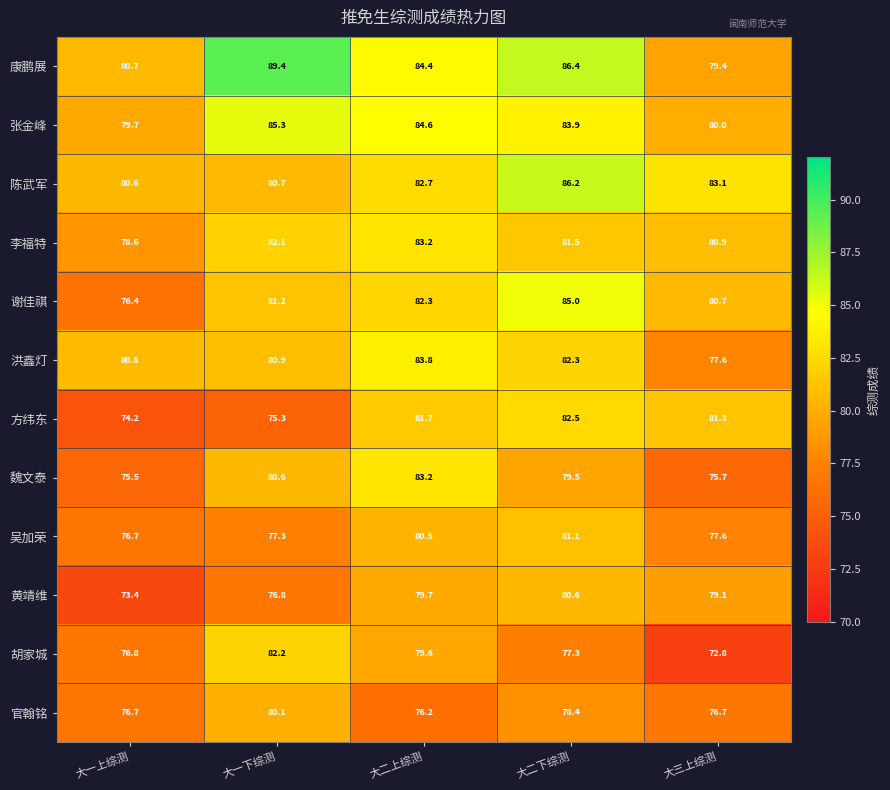

The value of 陈武军 at 大三上综测 is 83.1. True or false?

True